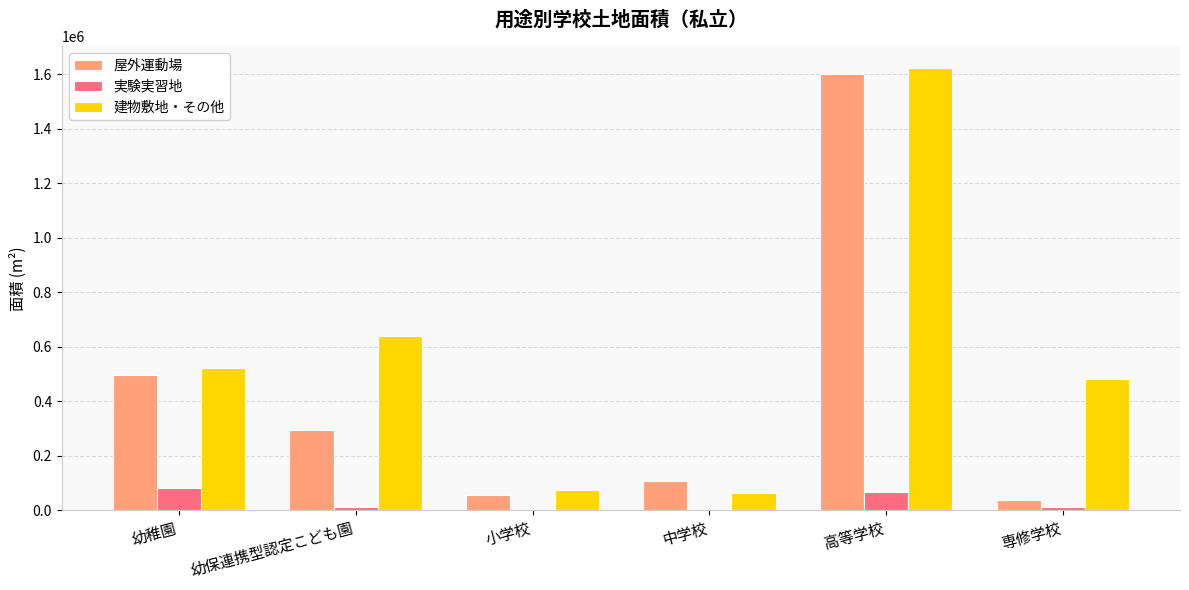

Between 幼保連携型認定こども園 and 専修学校, which series saw the biggest shift?

屋外運動場